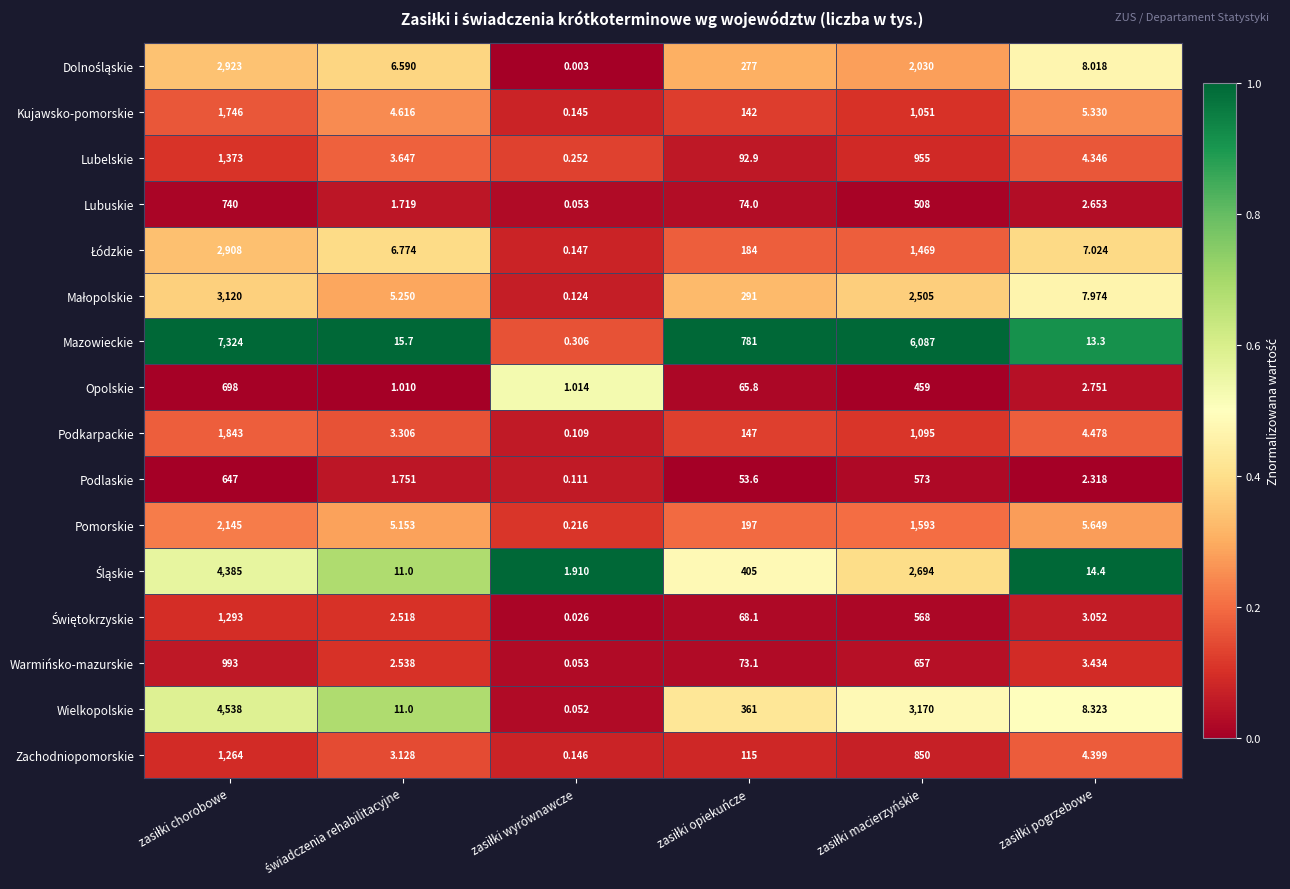

Count the number of categories in the chart.

6